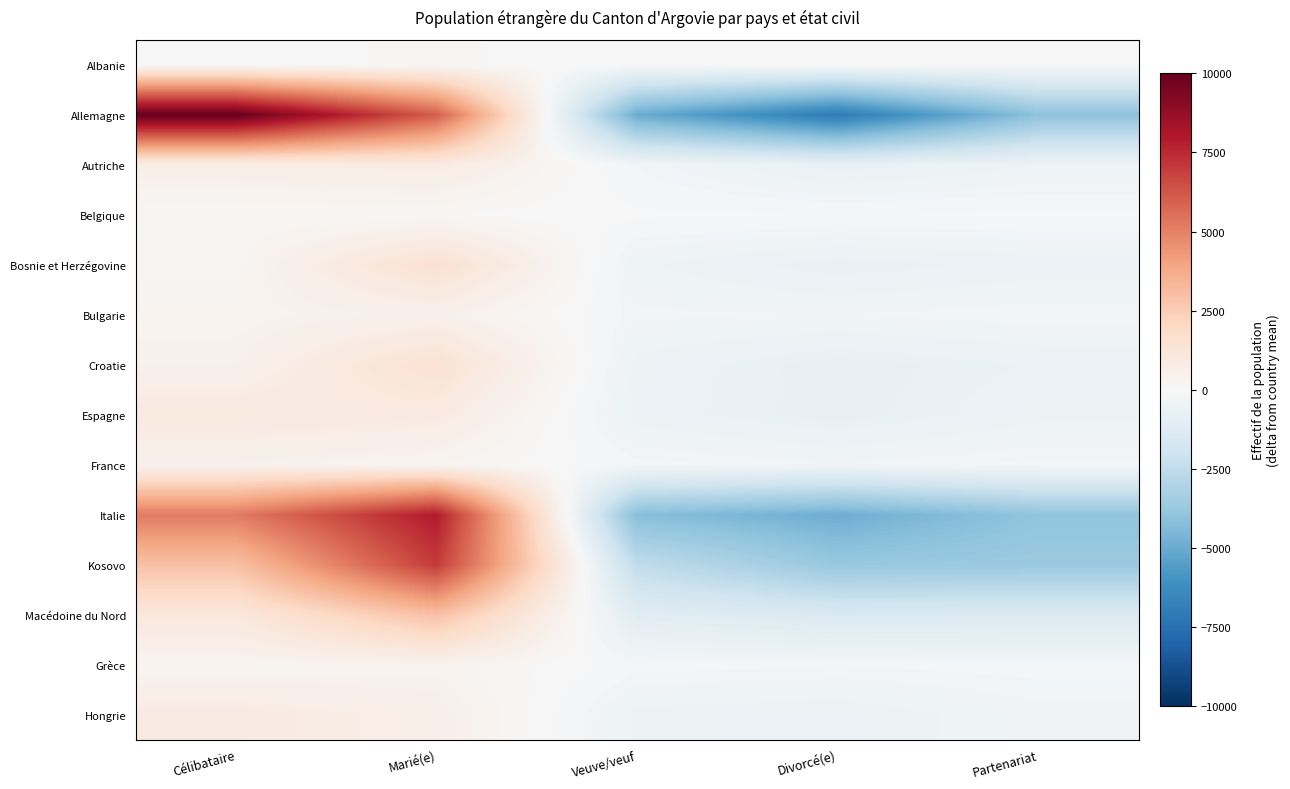

Between Célibataire and Partenariat, which is larger?

Célibataire